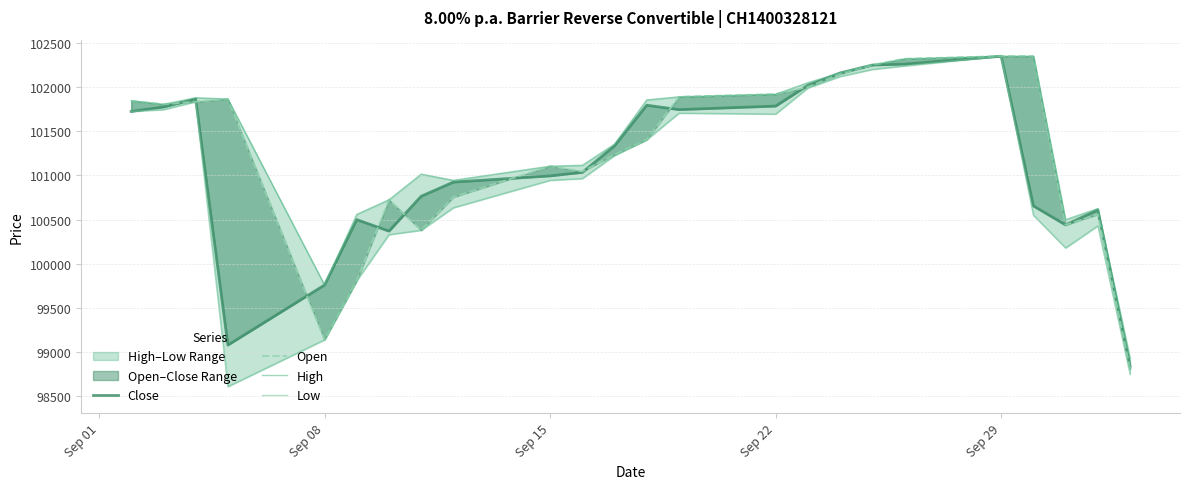

True or false: Open has more than 0 points higher than both neighbors.

True